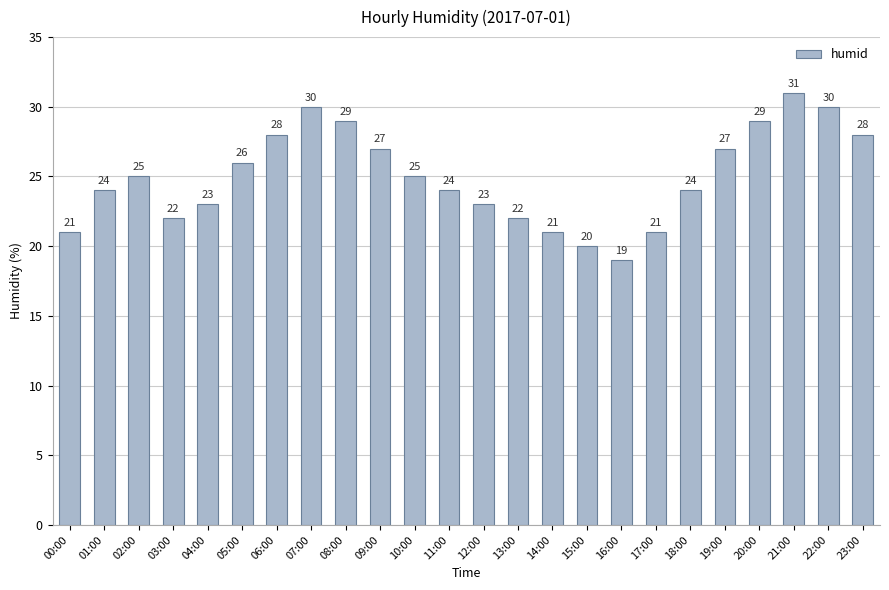

What is the approximate value at 17:00?

21